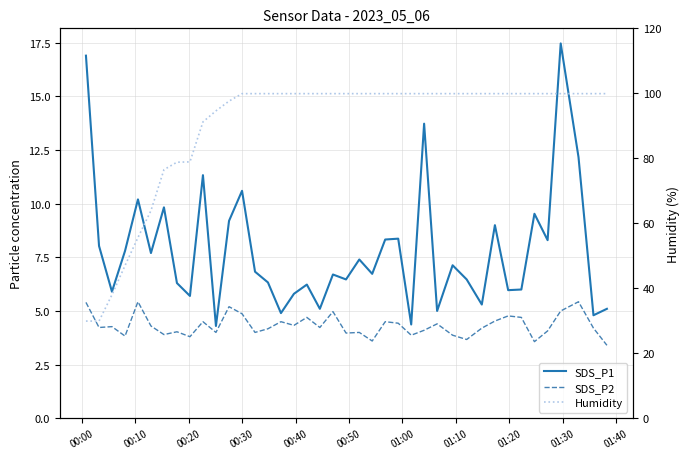

Count the number of categories in the chart.

40